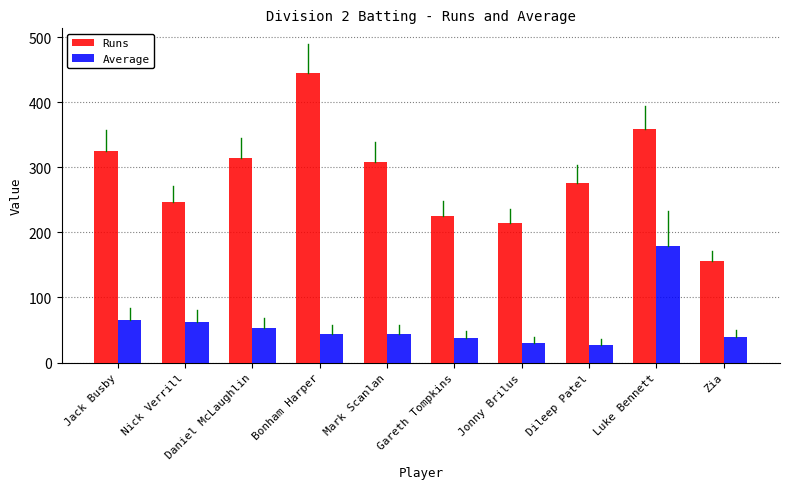

At how many categories does at least one series exceed 218?

8